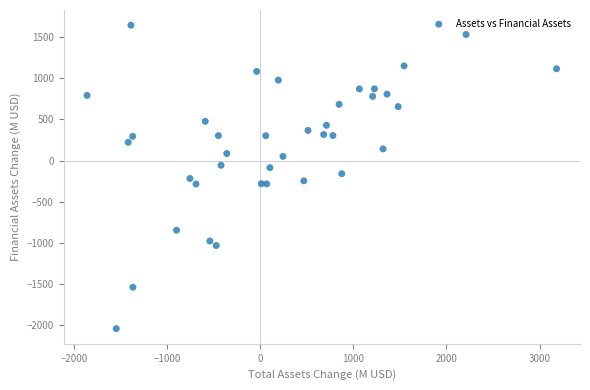

What is the range of Y values (max minus min)?

3684.4